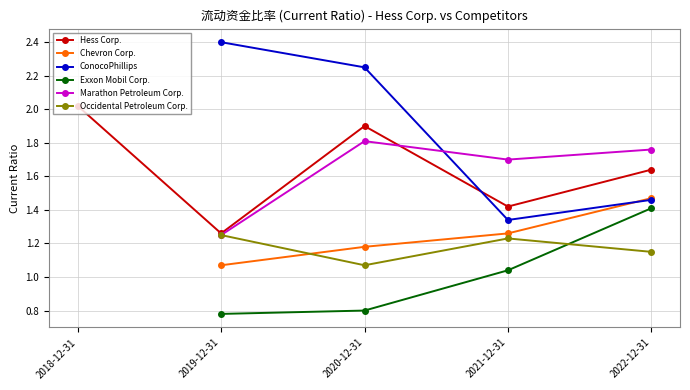

The Chevron Corp. series shows 0.5 at 2022-12-31. True or false?

False